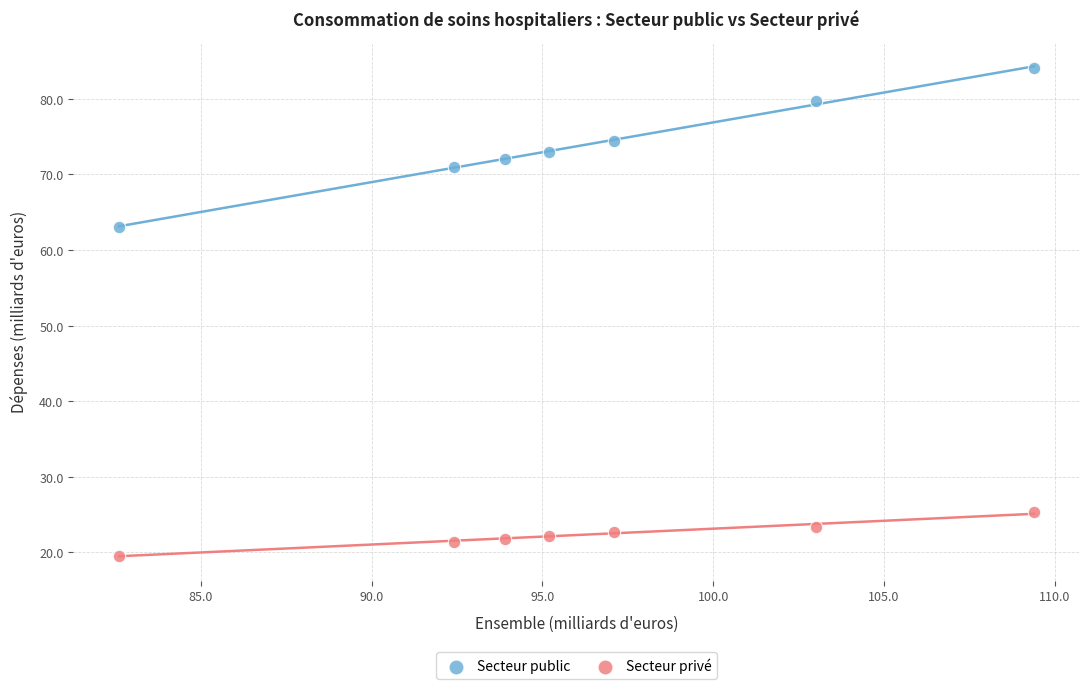

Across all data points, what is the range of X values (max minus min)?

26.8